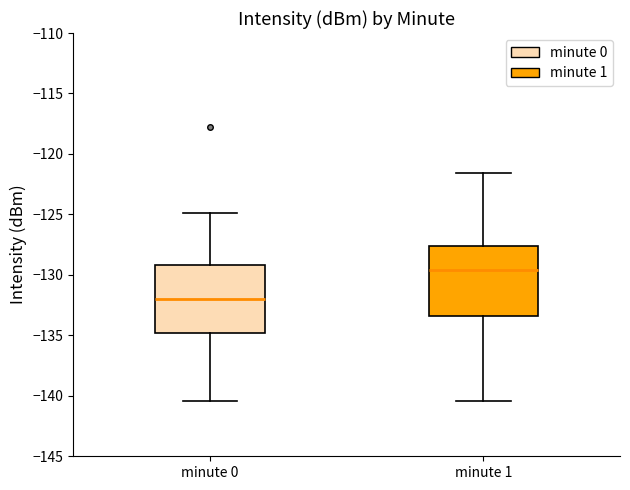

Which box has the highest median line?

minute 1